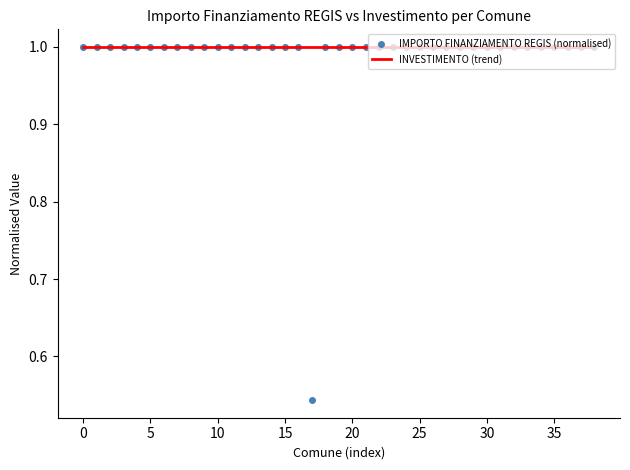

What is the maximum value for IMPORTO FINANZIAMENTO REGIS (normalised)?

1.0